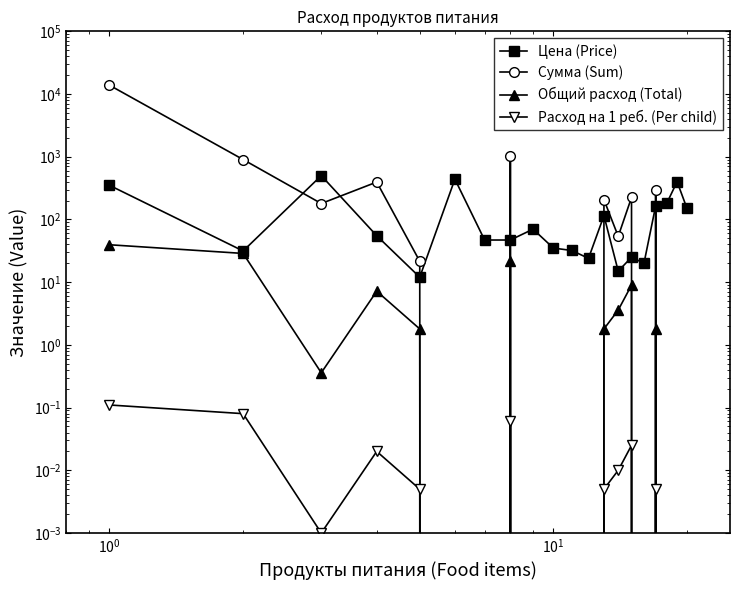

What is the maximum value shown in the chart?

13821.5